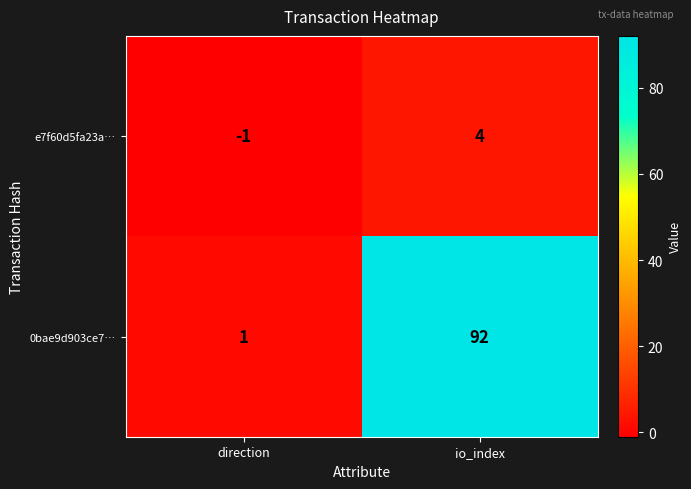

At which category is the sum across all series the highest?

io_index